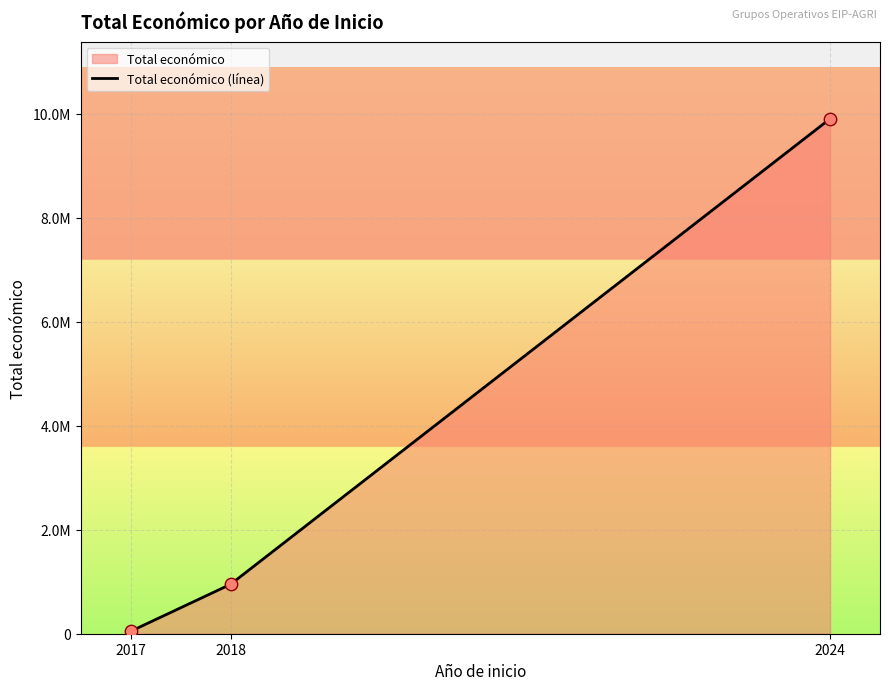

Which has a higher value, 2017 or 2018?

2018